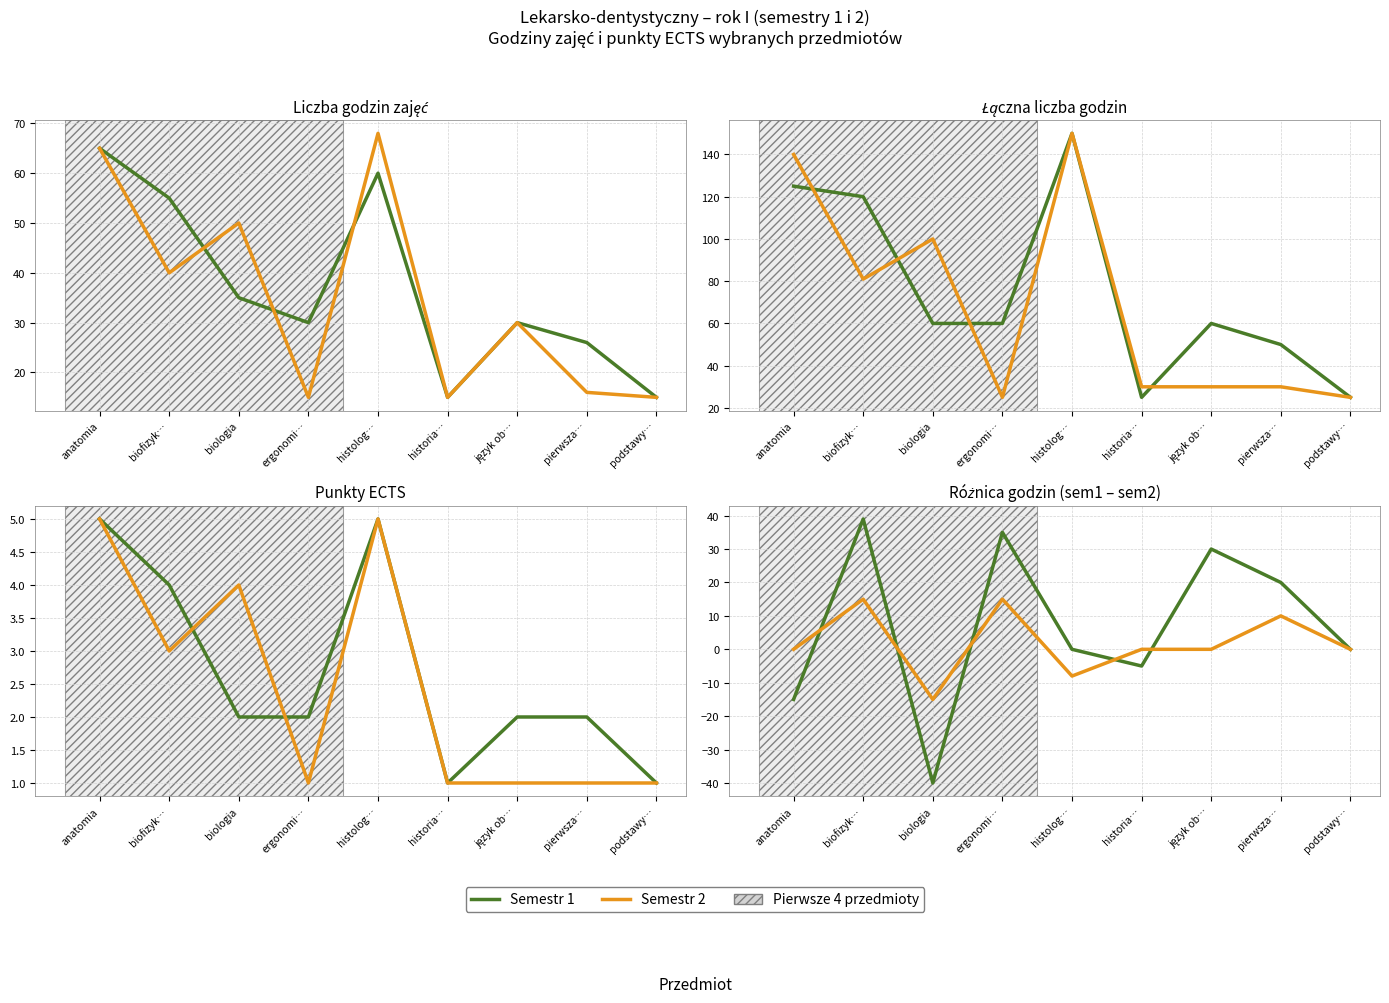

How many data points does each series have?

9